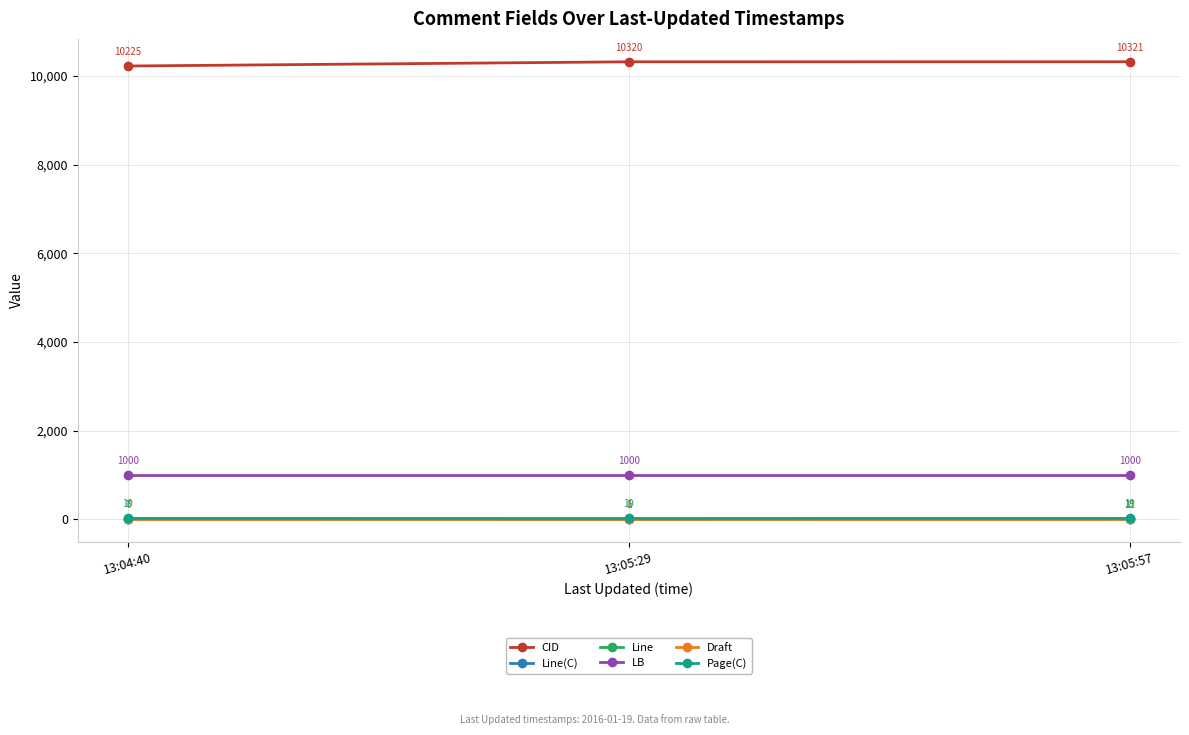

Is this an area chart (filled region under the line)?

No